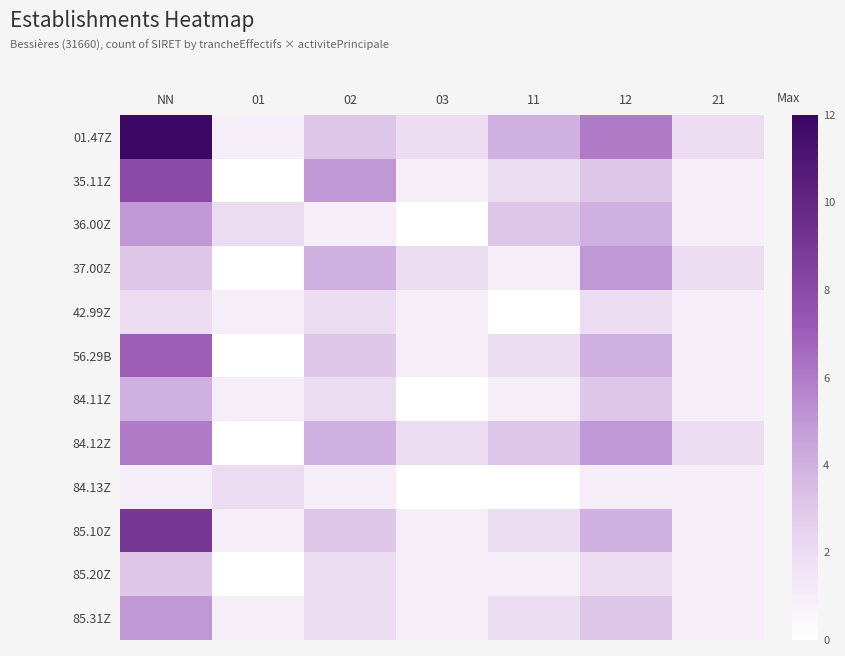

At how many categories does at least one series exceed 9?

1